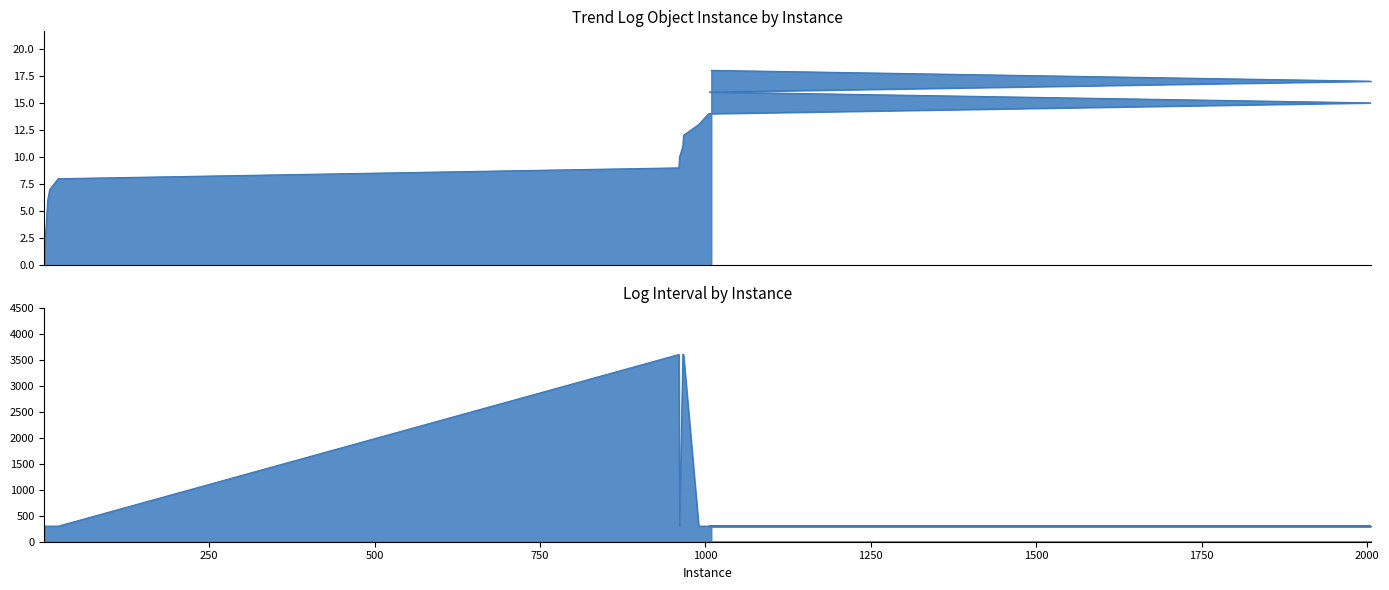

True or false: Log Interval and Trend Log Object Instance intersect in this chart.

False